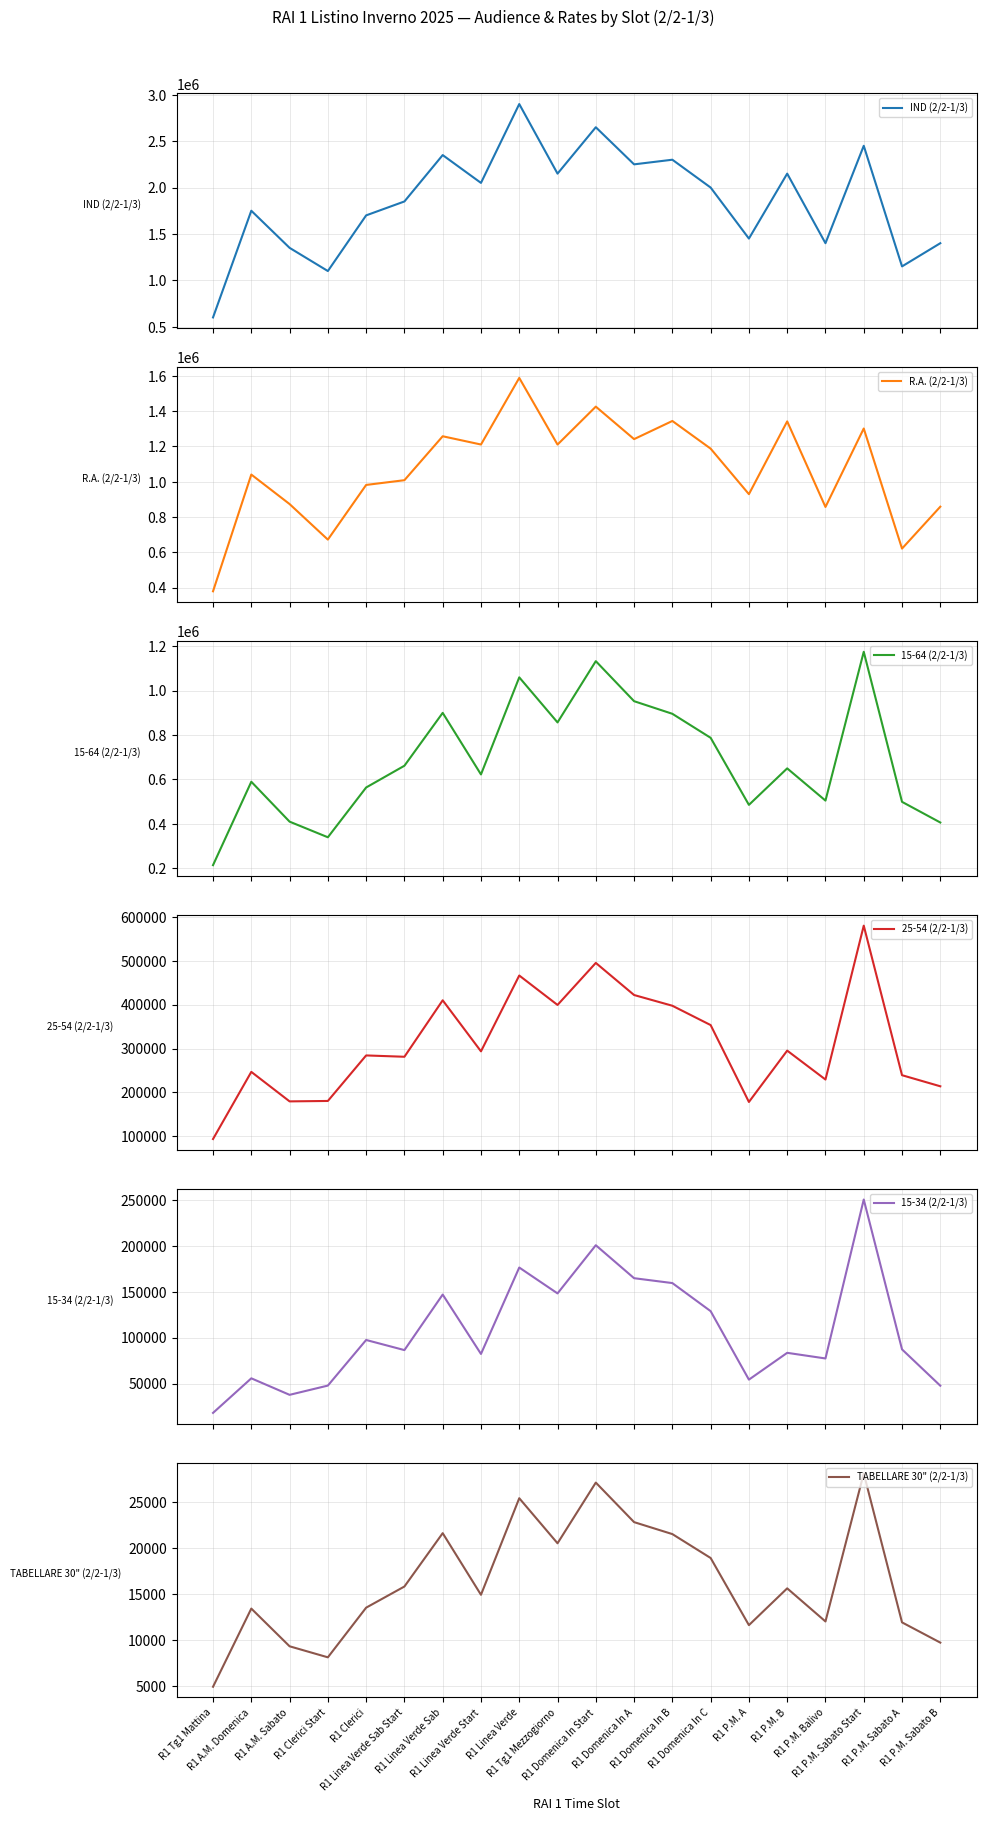

Reading left to right, extract all data points from this chart.

IND (2/2-1/3): 600000	1750000	1350000	1100000	1700000	1850000	2350000	2050000	2900000	2150000	2650000	2250000	2300000	2000000	1450000	2150000	1400000	2450000	1150000	1400000
R.A. (2/2-1/3): 379260	1040725	873585	672100	981920	1008805	1257720	1210935	1588330	1210665	1425700	1241550	1344350	1187600	929595	1342030	857080	1301685	621230	858620
15-64 (2/2-1/3): 213300	589050	409320	338910	563210	661190	899345	621970	1059370	856345	1132345	951975	895160	787000	484880	649300	504140	1174530	498525	405440
25-54 (2/2-1/3): 93780	246750	179550	180510	284240	281200	409840	293560	466320	399255	495020	421875	397440	353400	178205	295195	229320	579915	239200	213920
15-34 (2/2-1/3): 18000	55650	37665	47740	97410	86395	146875	82205	176320	148135	200605	164700	159390	128800	54230	83420	77280	250390	87170	47600
TABELLARE 30" (2/2-1/3): 4900	13400	9300	8100	13500	15800	21600	14900	25400	20500	27100	22800	21500	18900	11600	15600	12000	28100	11900	9700